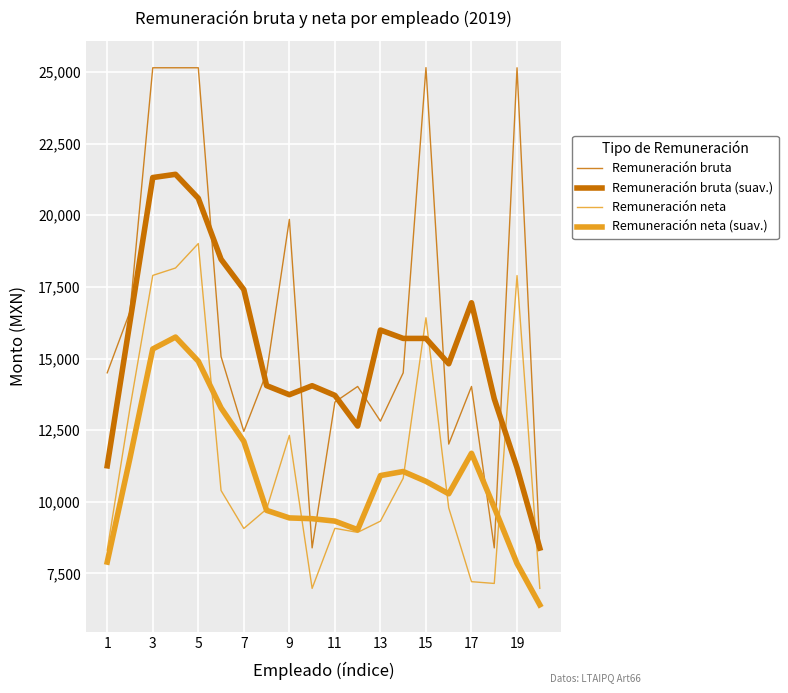

What is the label of the 3rd point from the left?

3